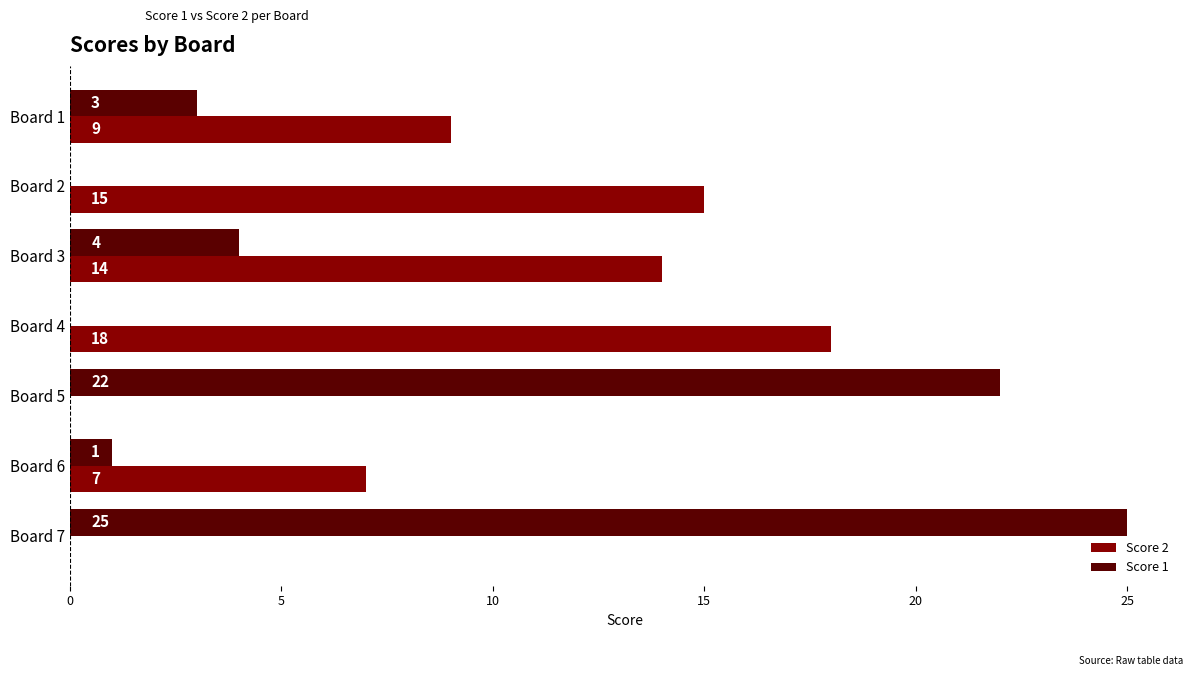

Which series changed the most between Board 2 and Board 3?

Score 1